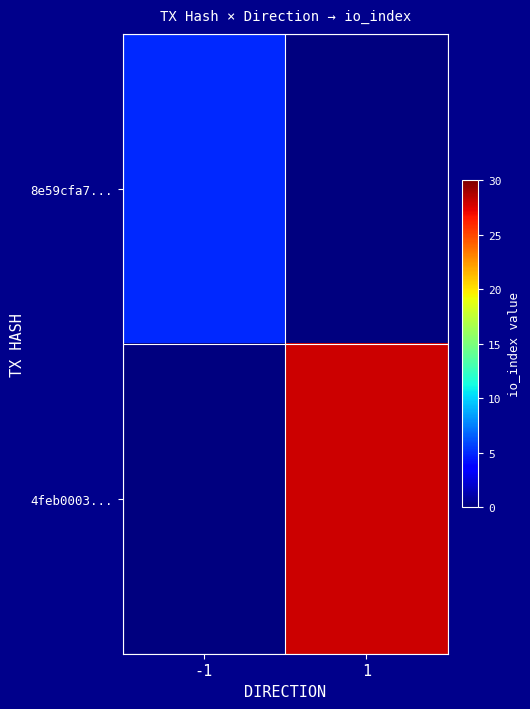

At which category is the sum across all series the highest?

1